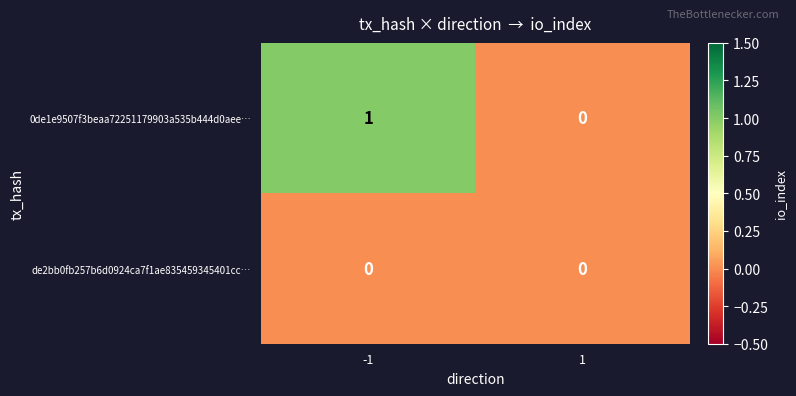

How many data points does each series have?

2